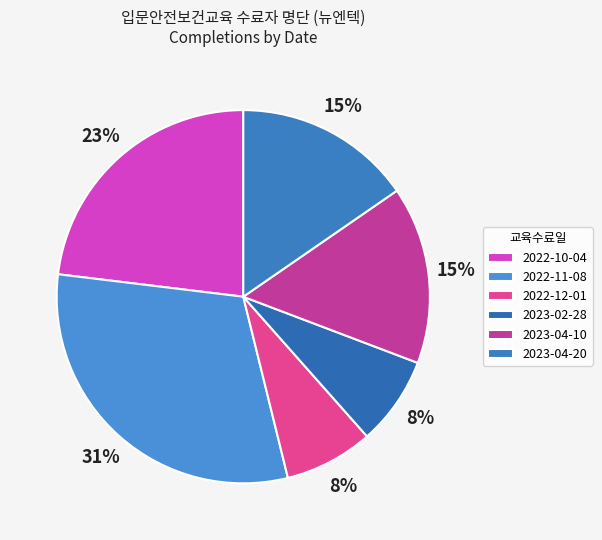

To the nearest percent, what percentage of the pie is 2023-04-10?

15%